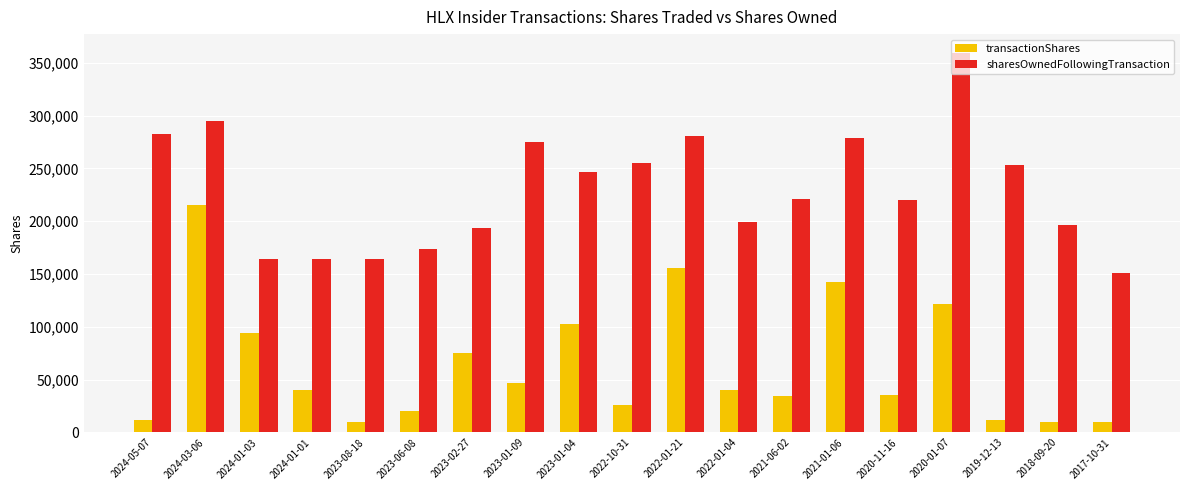

What is the difference between the highest and lowest values at 2023-01-09?

227651